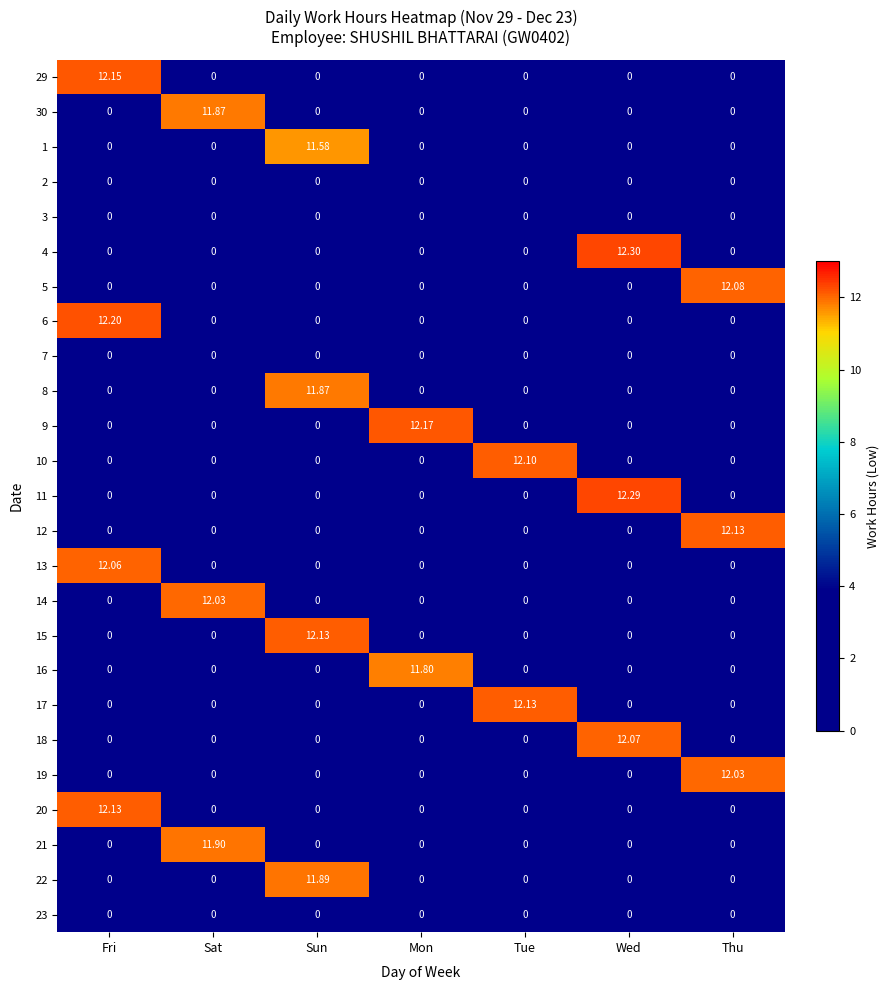

Is the value of 11 at Sun greater than the value of 10 at Tue?

No